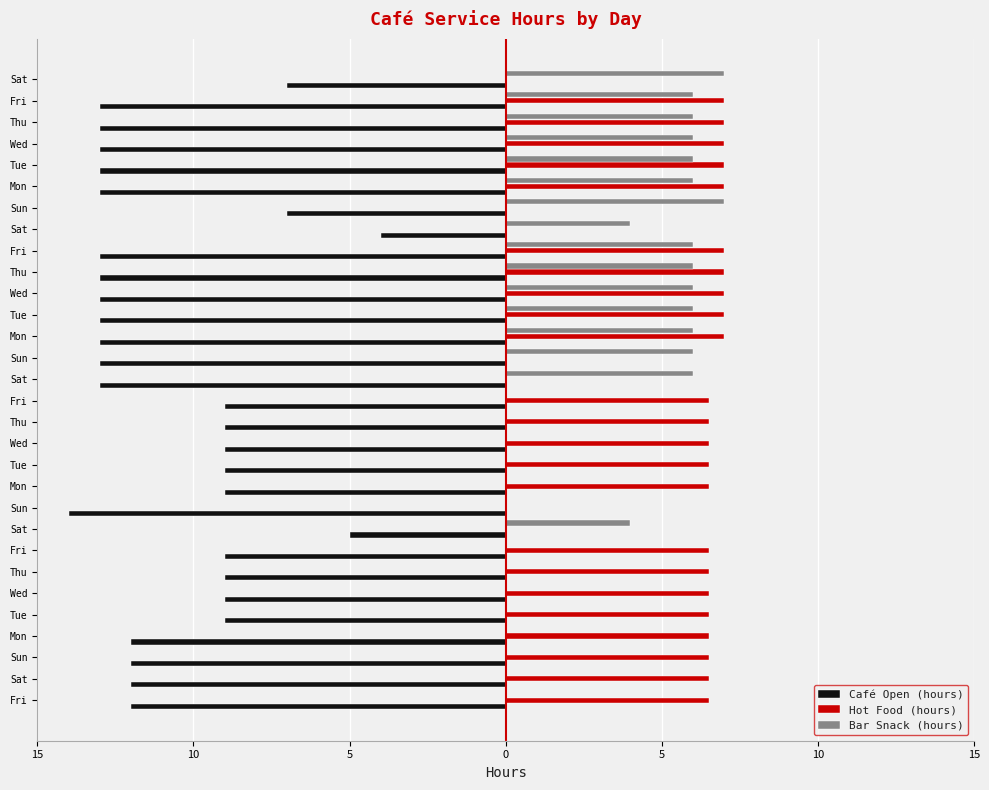

What are all the series names shown in the legend?

Café Open (hours), Hot Food (hours), Bar Snack (hours)